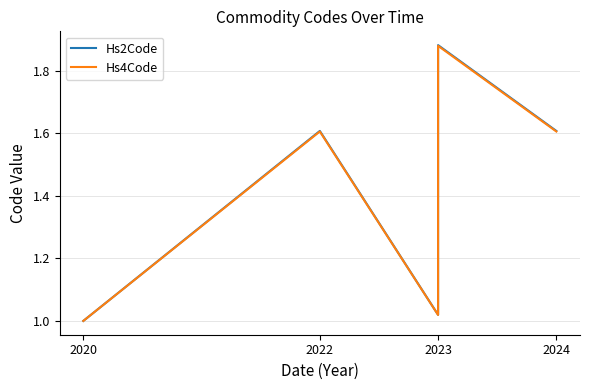

What is the average value of the Hs2Code series?

1.5